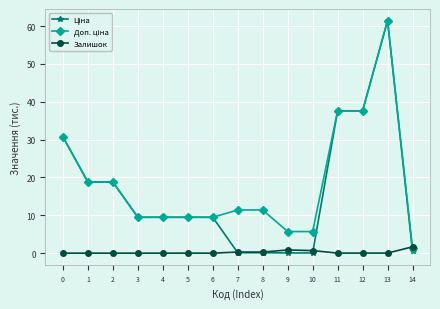

What is the greatest value displayed?

61.4